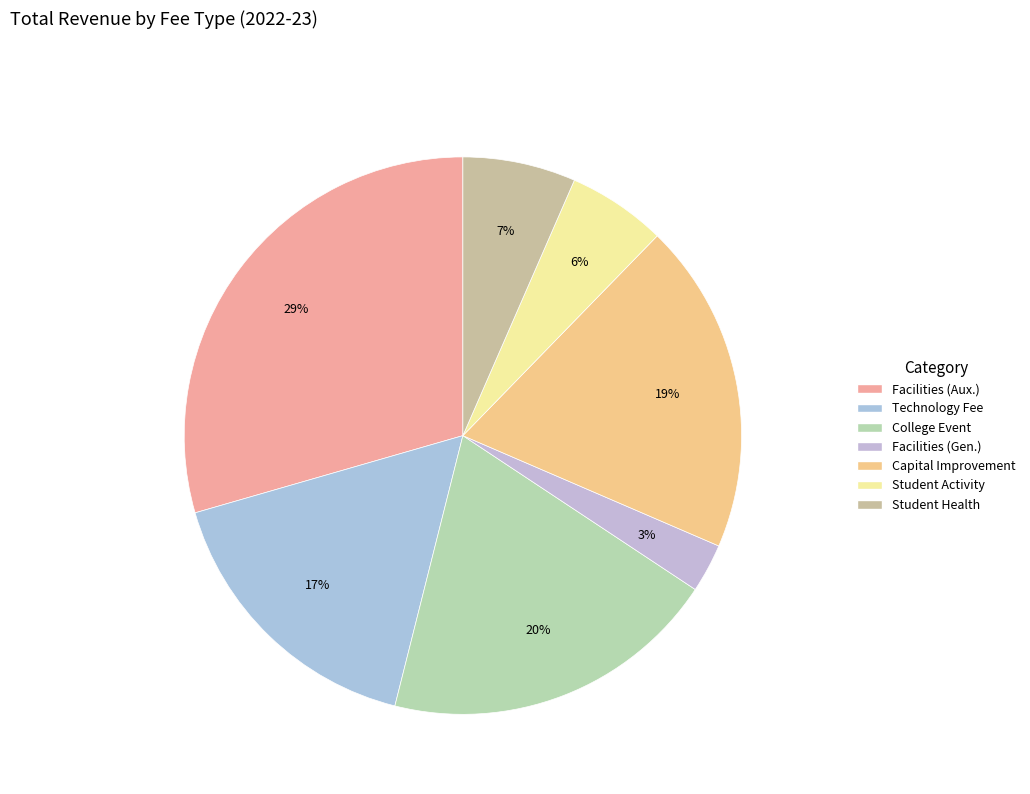

To the nearest percent, what percentage of the pie is Capital Improvement?

19%